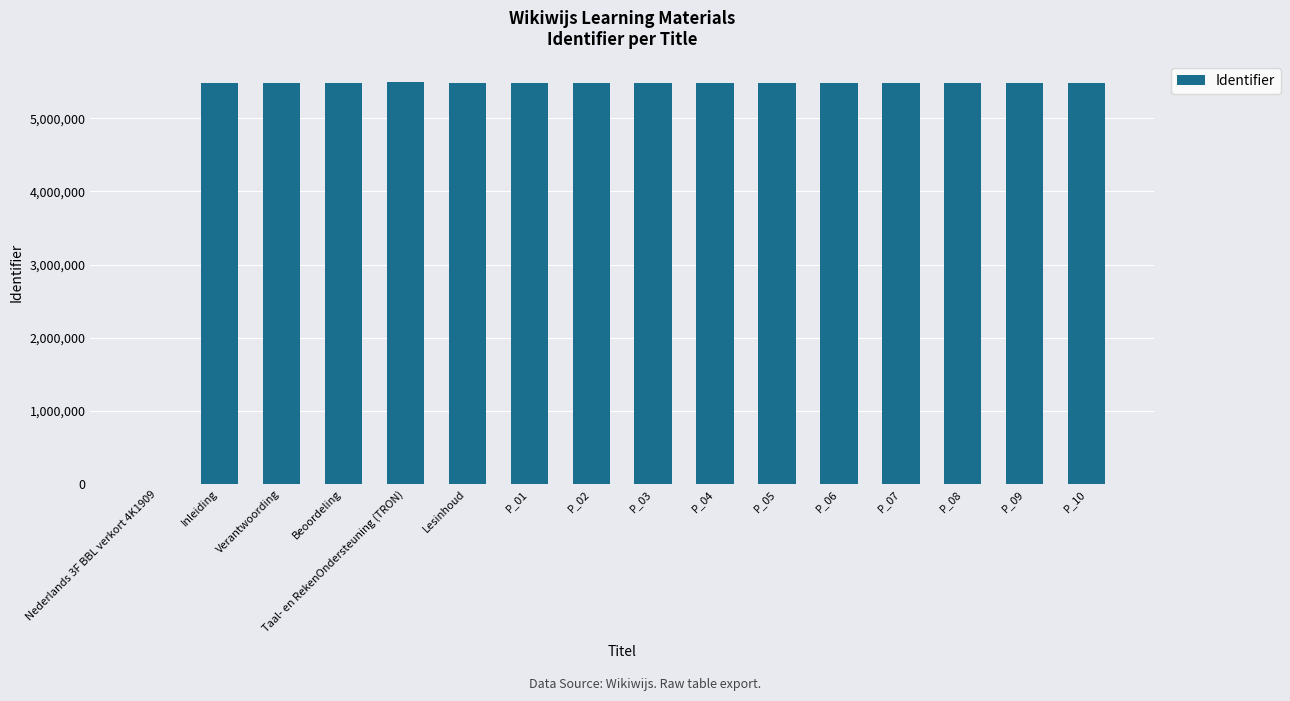

What is the greatest value displayed?

5501099